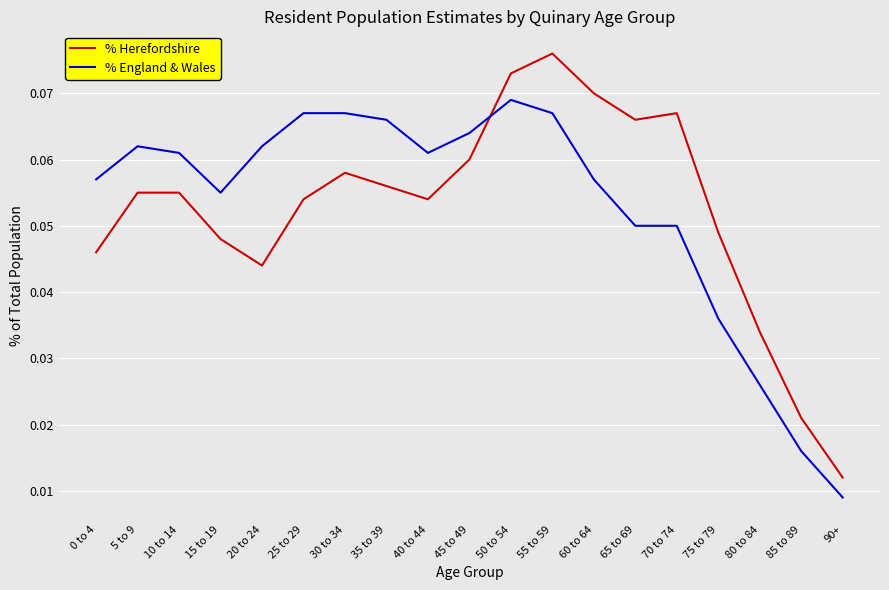

Where is the first local maximum for % England & Wales?

5 to 9